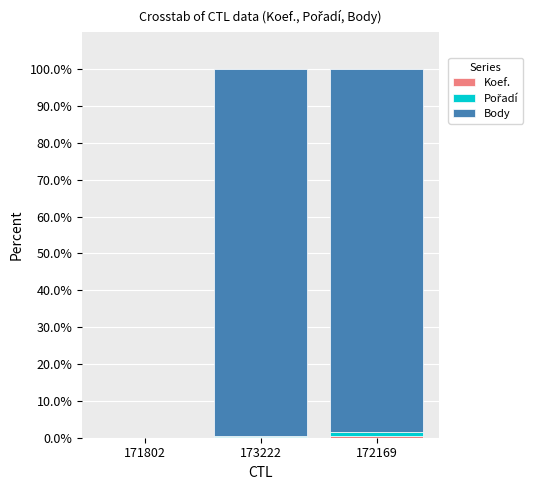

Which series has the largest total across all categories?

Body